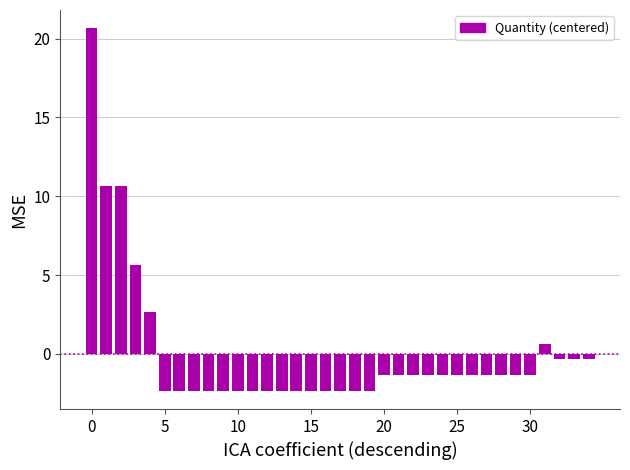

What is the greatest value displayed?

20.7